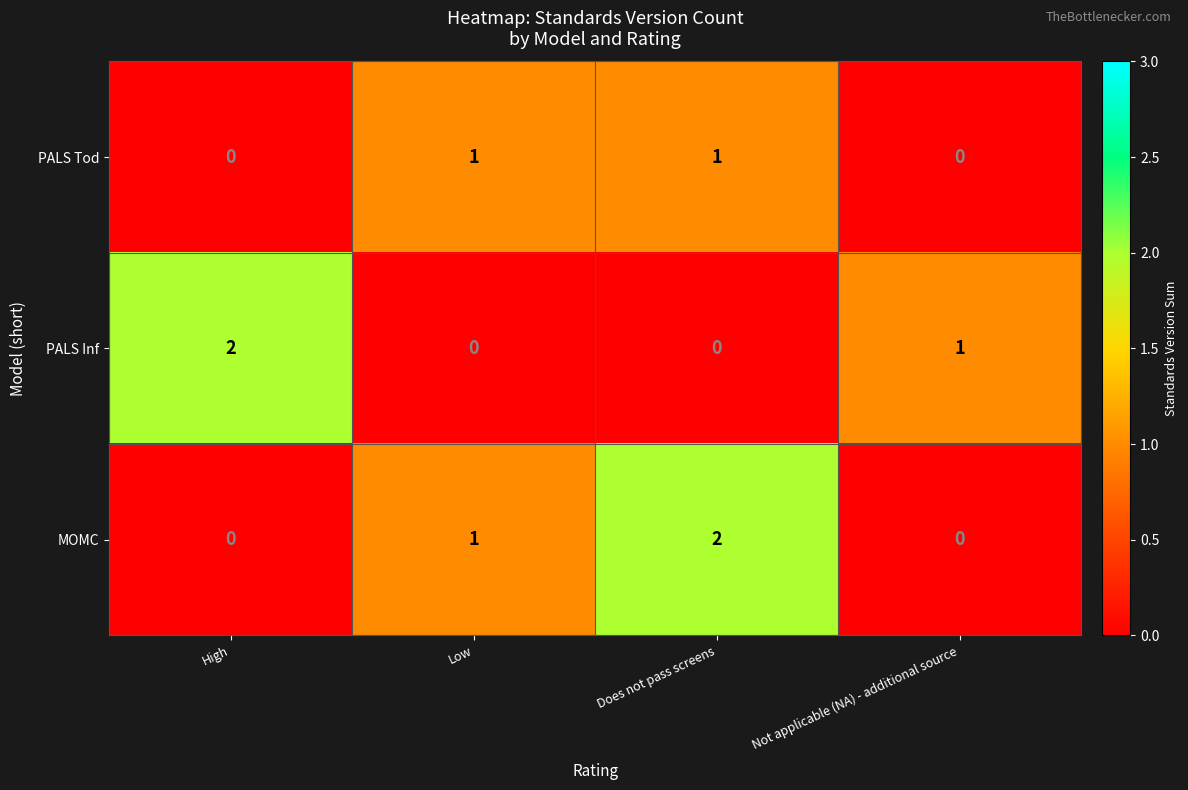

The value of PALS Tod at Low is 1. True or false?

True